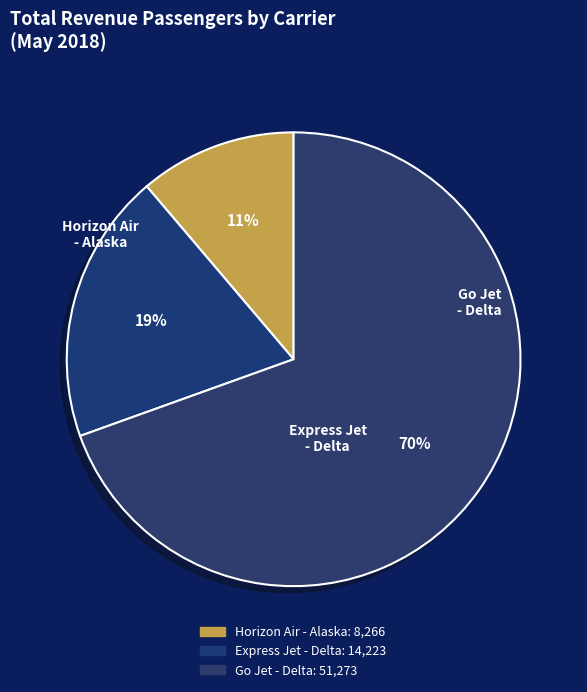

Rank the categories by value from lowest to highest.

Horizon Air - Alaska, Express Jet - Delta, Go Jet - Delta